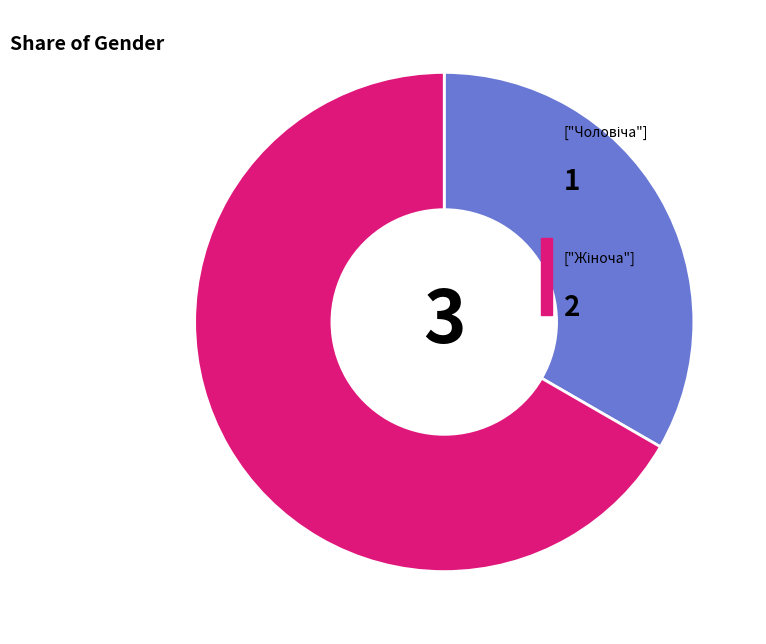

Is there any slice that represents more than half of the pie?

Yes